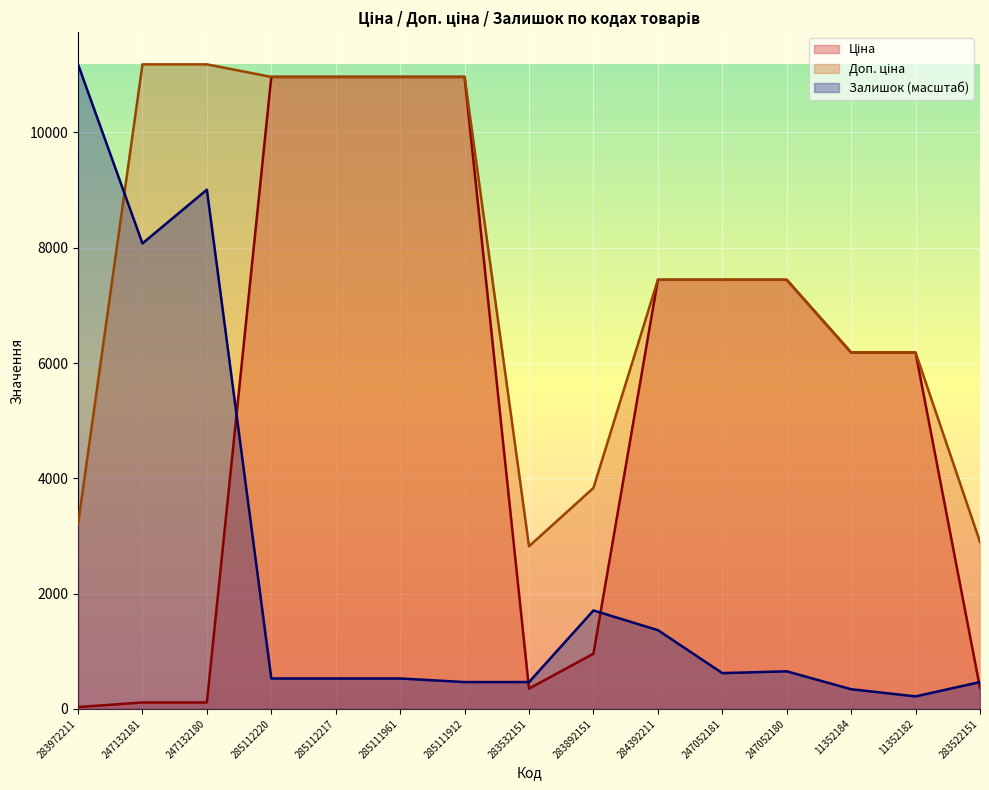

Reading right to left, extract all data points from this chart.

Ціна: 283522151=362.1	11352182=6182.6	11352184=6182.6	247052180=7444.6	247052181=7444.6	284392211=7444.6	283892151=958.4	283532151=352.6	285111912=10964.4	285111961=10964.4	285112217=10964.4	285112220=10964.4	247132180=111.8	247132181=111.8	283972211=32.0
Доп. ціна: 283522151=2896.6	11352182=6182.6	11352184=6182.6	247052180=7444.6	247052181=7444.6	284392211=7444.6	283892151=3833.8	283532151=2821.2	285111912=10964.4	285111961=10964.4	285112217=10964.4	285112220=10964.4	247132180=11182.0	247132181=11182.0	283972211=3205.0
Залишок: 283522151=465.9	11352182=217.4	11352184=341.7	247052180=652.3	247052181=621.2	284392211=1366.7	283892151=1708.4	283532151=465.9	285111912=465.9	285111961=528.0	285112217=528.0	285112220=528.0	247132180=9007.7	247132181=8075.9	283972211=11182.0